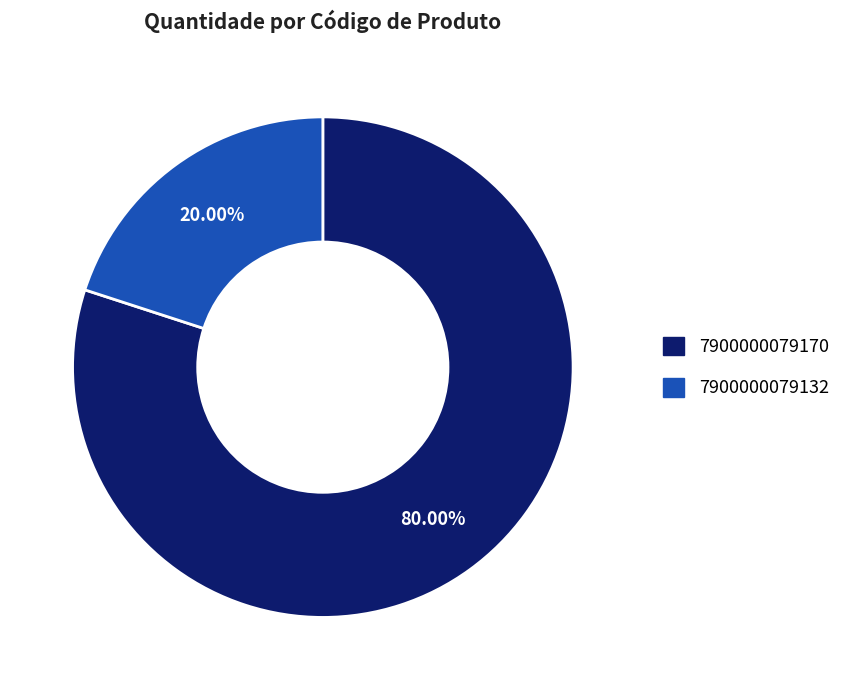

Combined, what portion of the pie is 7900000079170 and 7900000079132?

100.0%